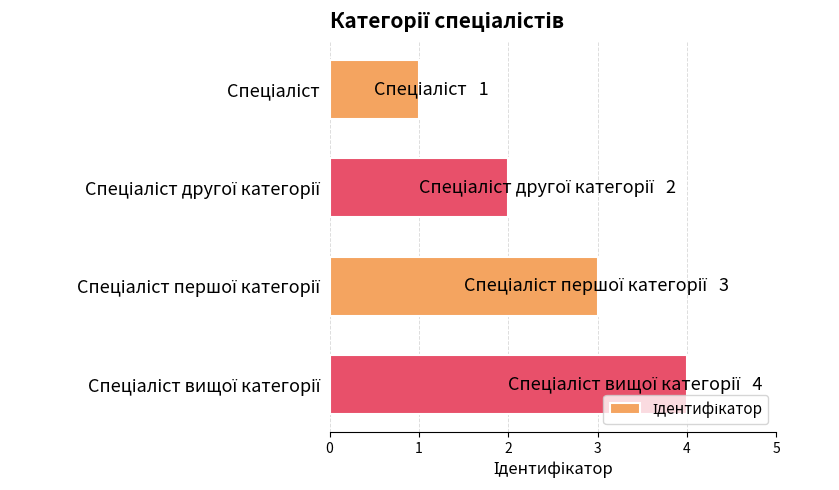

What is the difference between the maximum and minimum values?

3